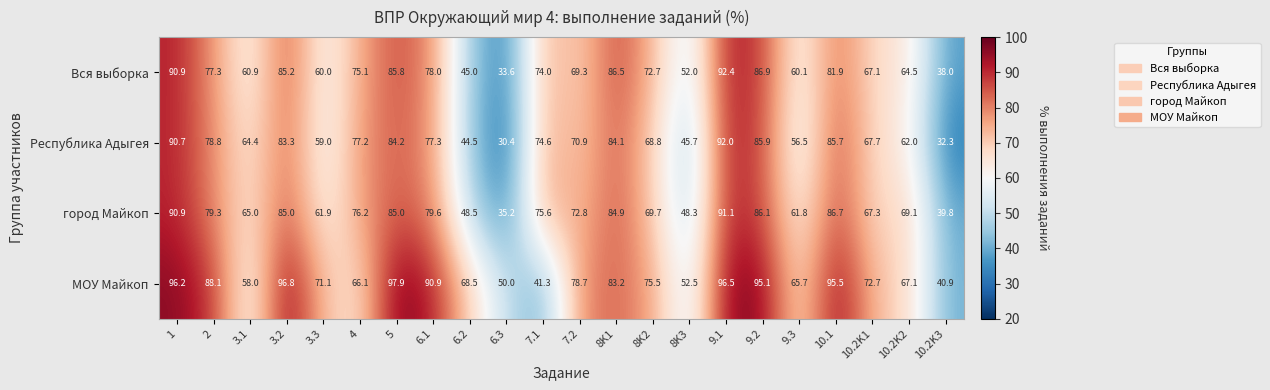

What is the difference between the highest and lowest values at 6.2?

24.0